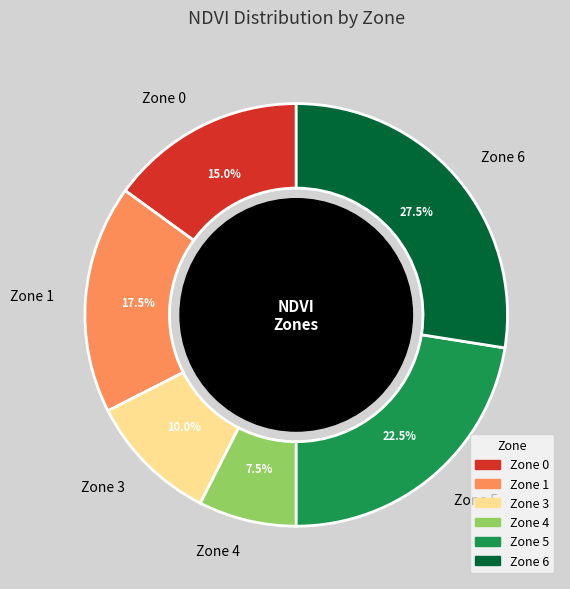

How many slices are in this pie chart?

6